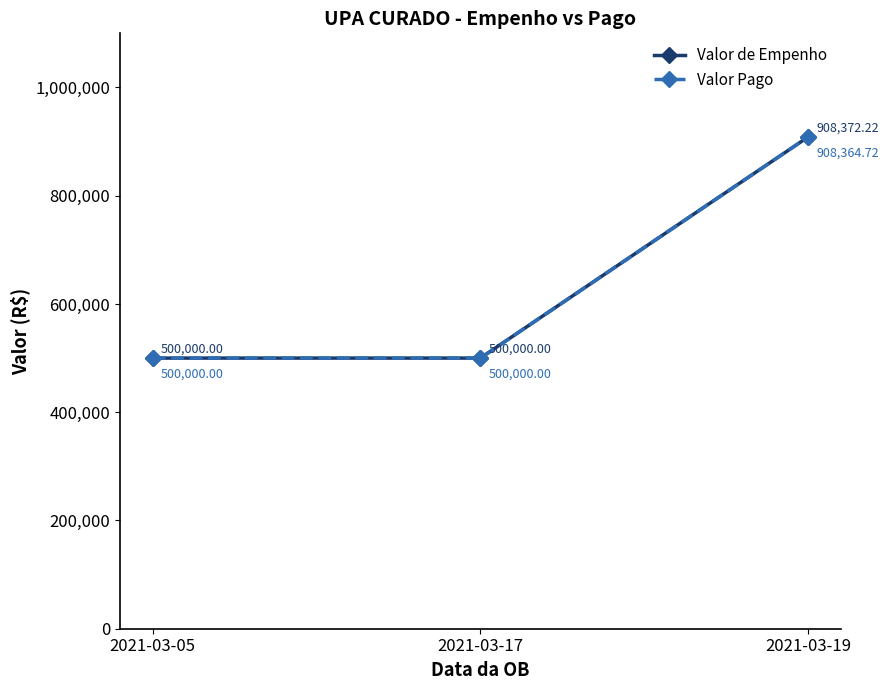

Reading right to left, list all the values displayed in this chart.

Valor de Empenho: 908372.2	500000.0	500000.0
Valor Pago: 908364.7	500000.0	500000.0